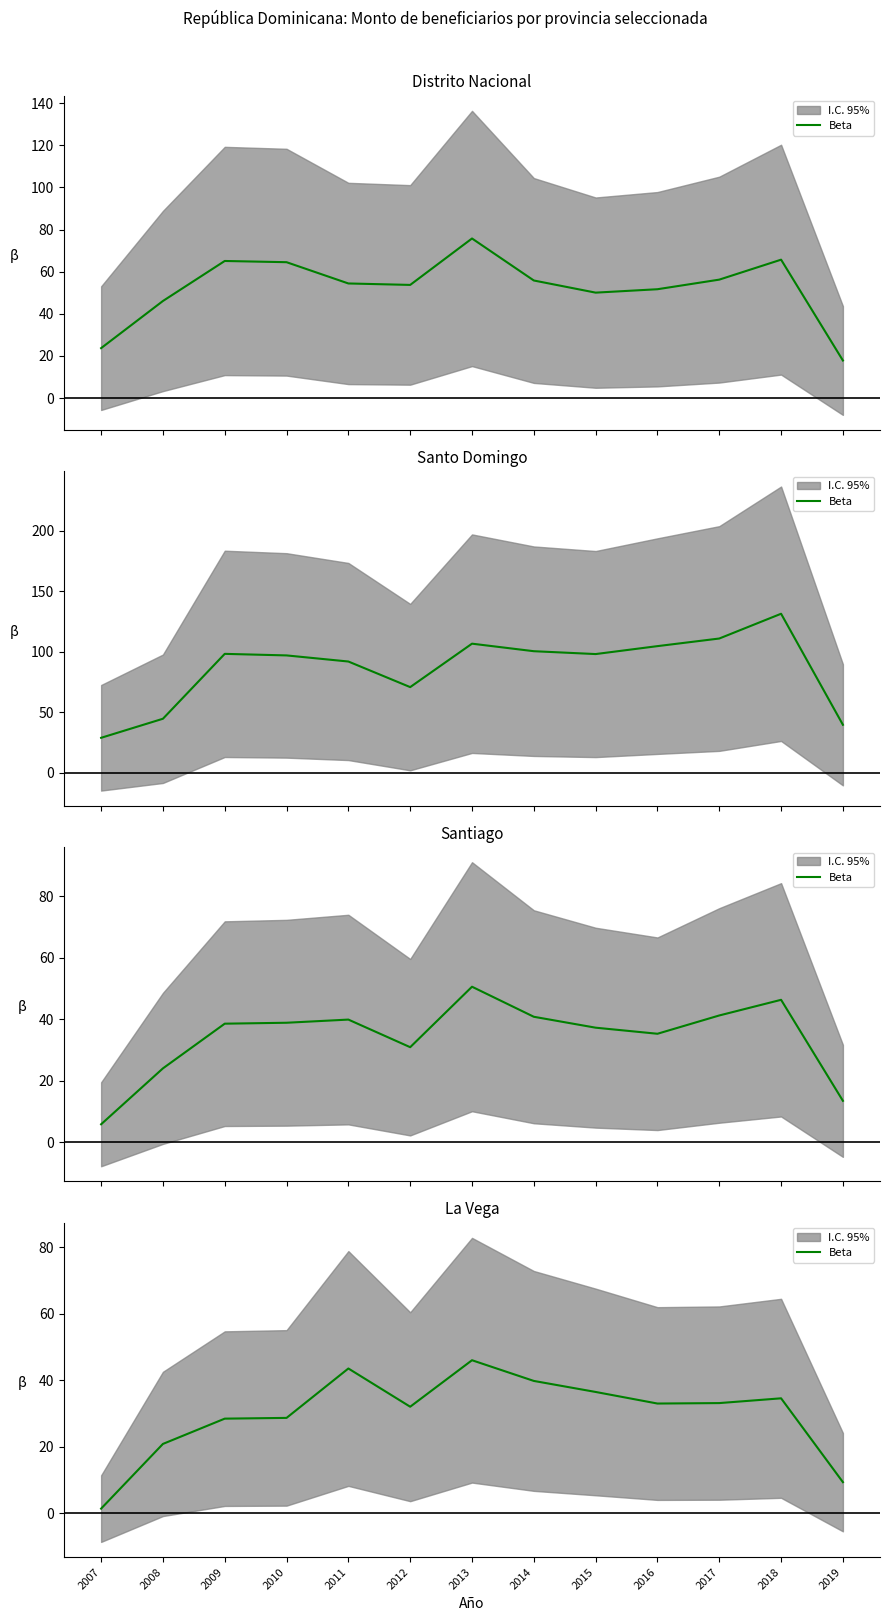

List the labels in order of value, largest first.

2013, 2011, 2014, 2015, 2018, 2017, 2016, 2012, 2010, 2009, 2008, 2019, 2007